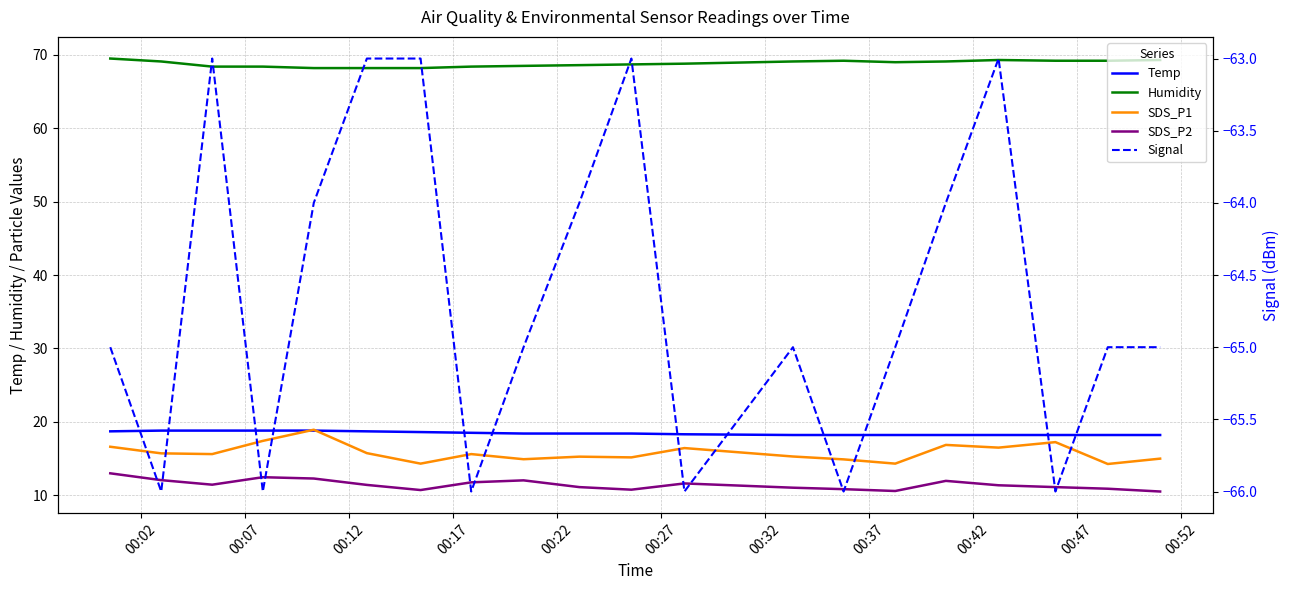

How many interior local valleys does the Signal series have?

6